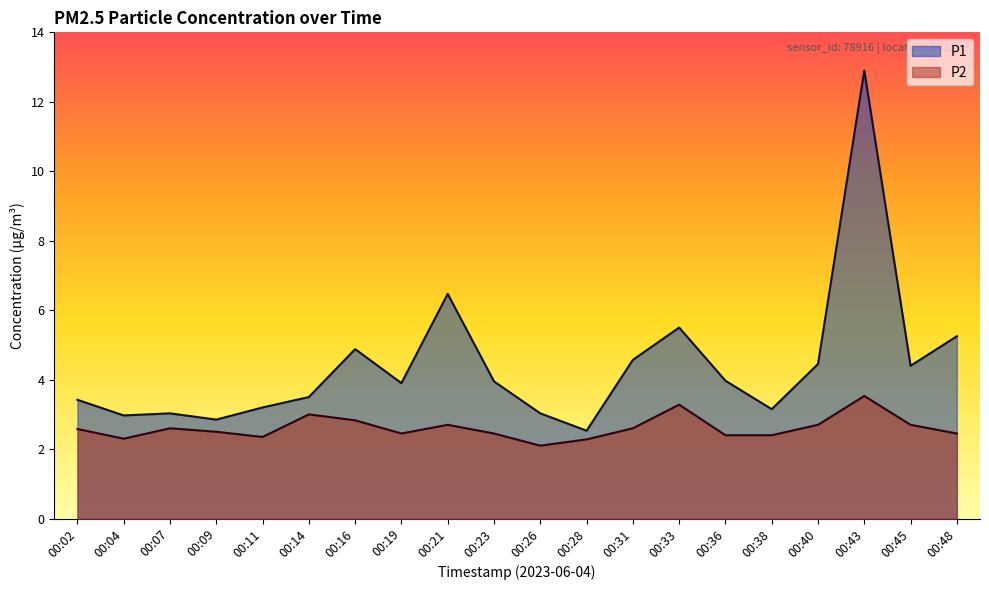

True or false: P1 and P2 intersect in this chart.

False